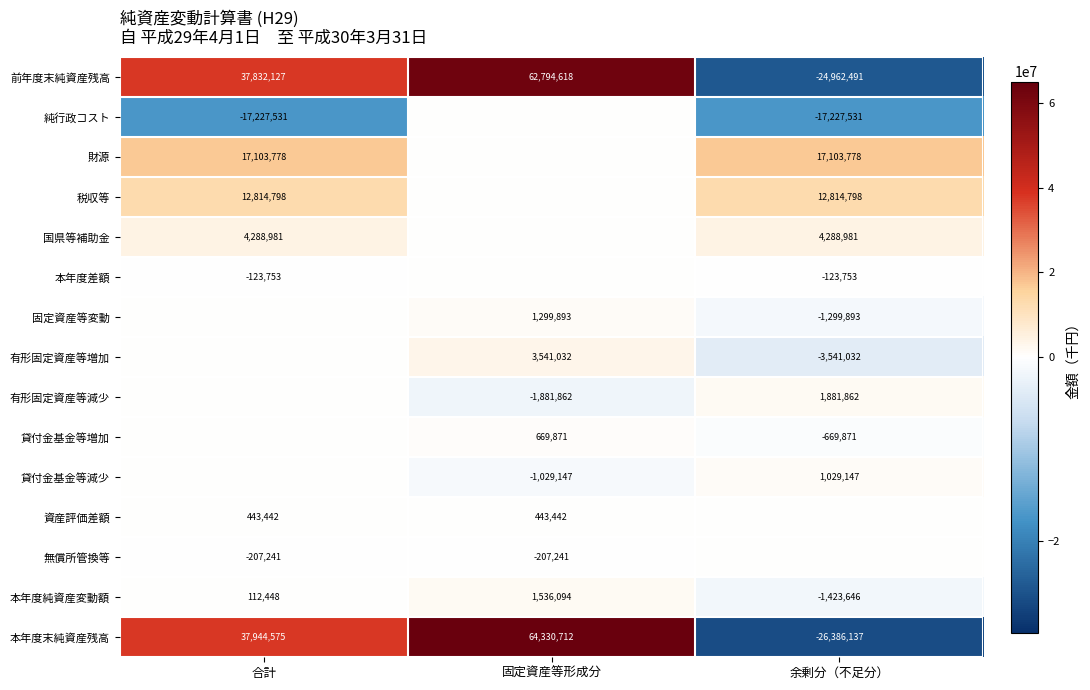

The 貸付金基金等増加 series shows 161508 at 固定資産等形成分. True or false?

False